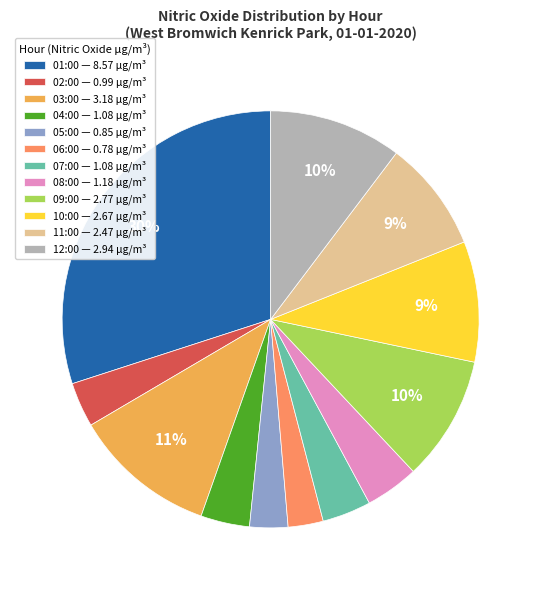

Which category has the biggest portion of the pie?

01:00